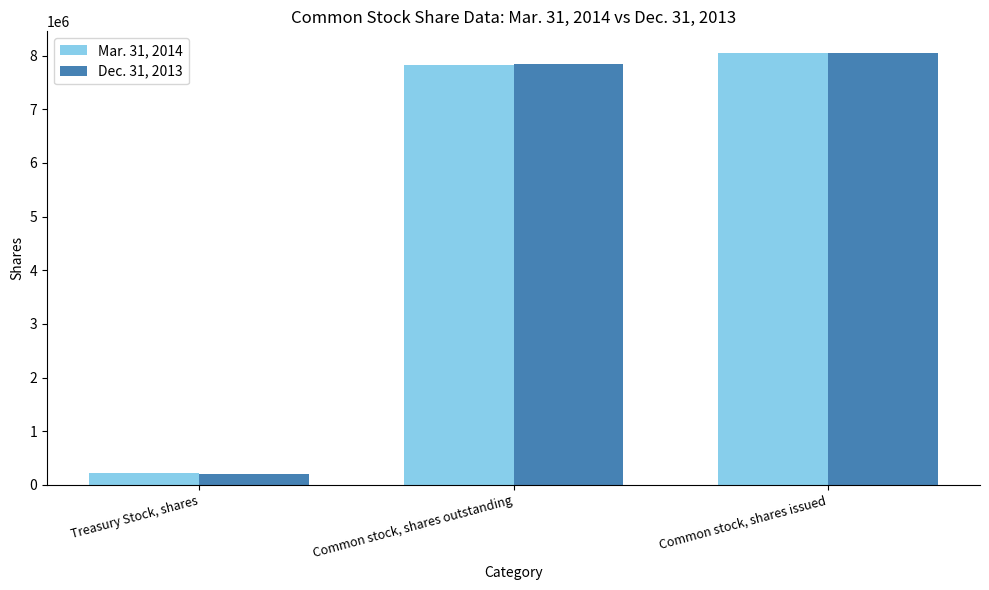

Is it true that Dec. 31, 2013 equals 14088161 at Common stock, shares issued?

False